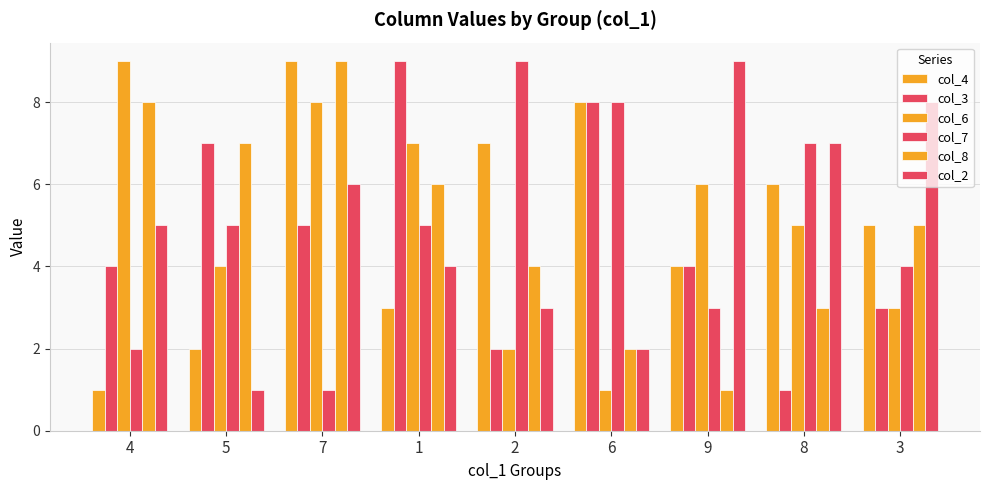

Is the value of col_2 at 6 greater than the value of col_6 at 5?

No